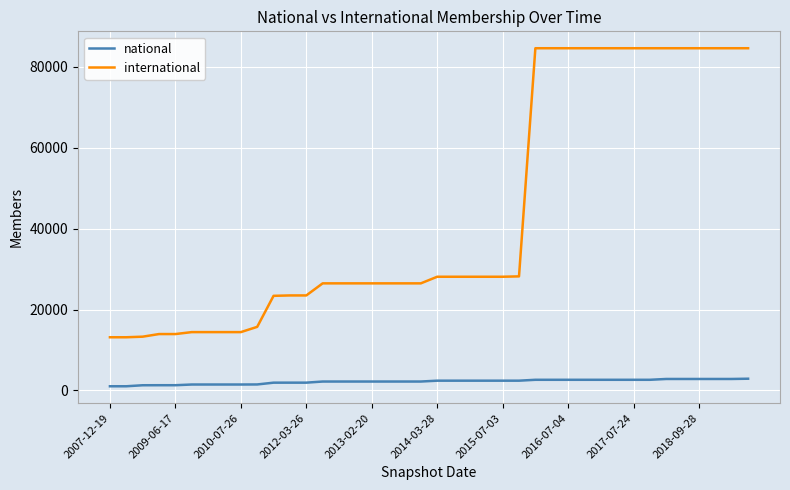

What is the difference between the maximum and minimum values in the national series?

1866